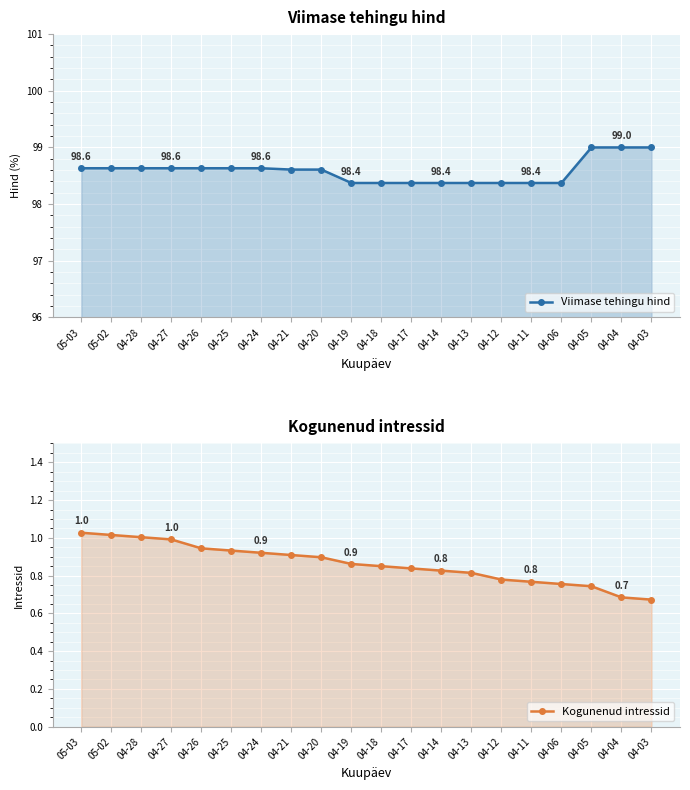

At how many categories does at least one series exceed 45?

20